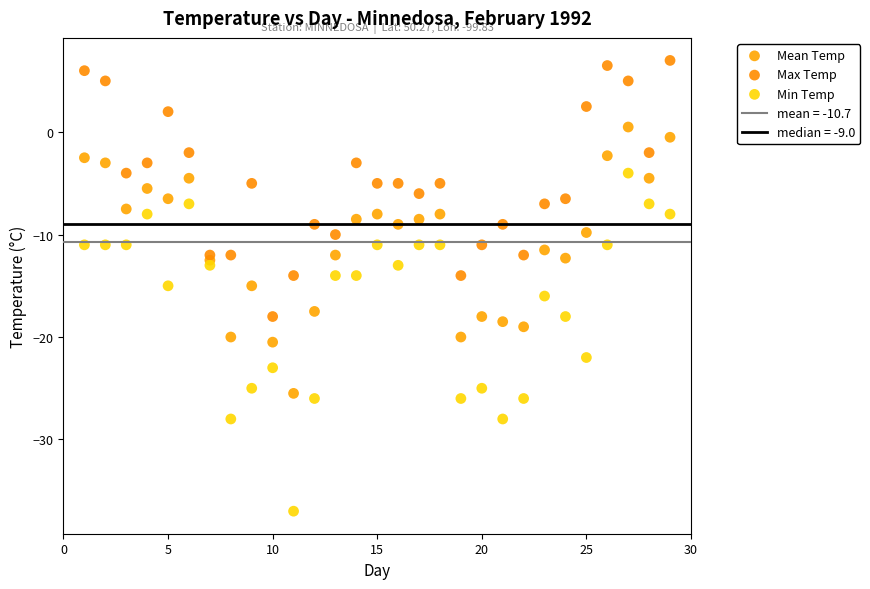

Which series contains the lowest Y value?

Min Temp